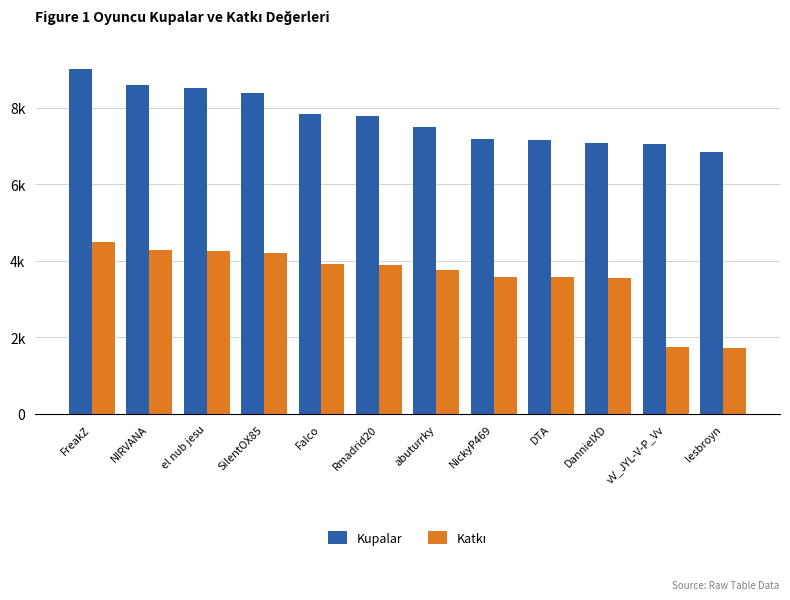

Which series has the largest total across all categories?

Kupalar